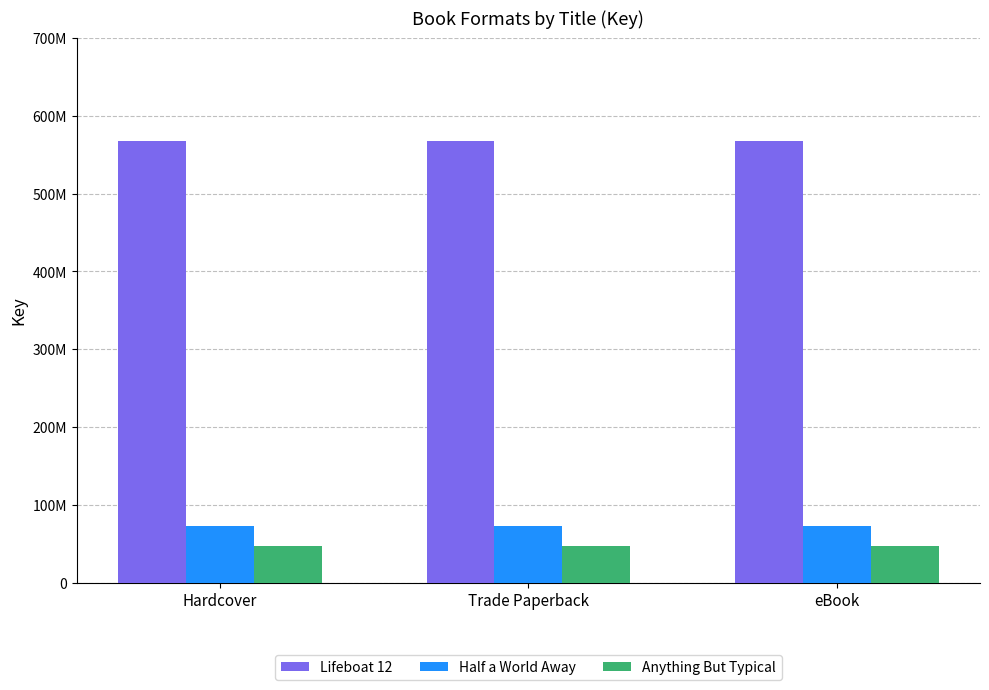

Which series has the largest total across all categories?

Lifeboat 12